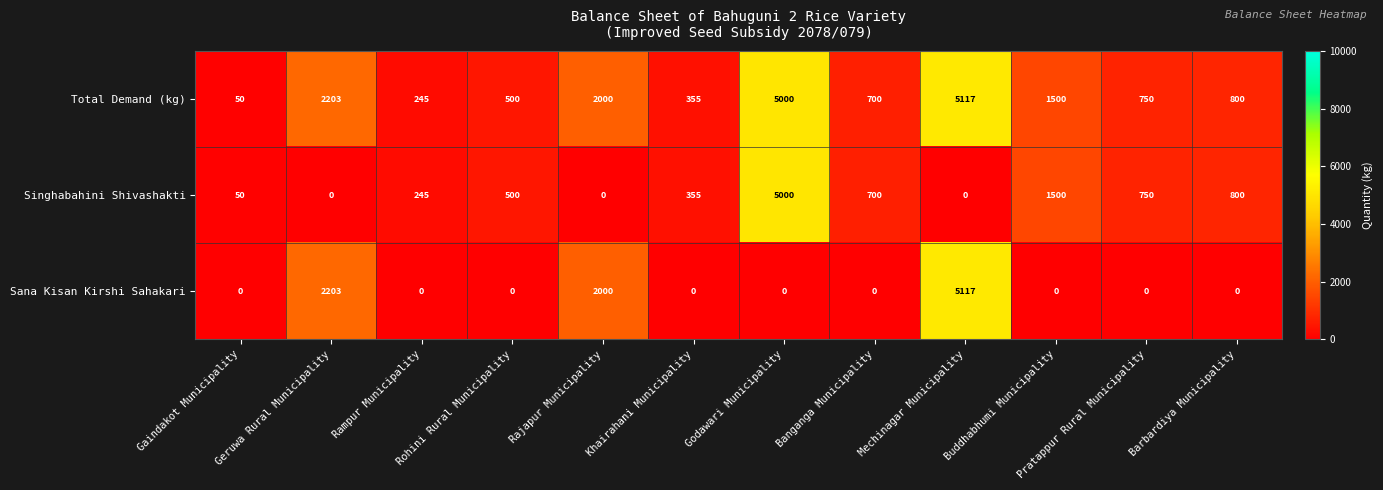

What is the difference between the Singhabahini Shivashakti values at Godawari Municipality and Mechinagar Municipality?

5000